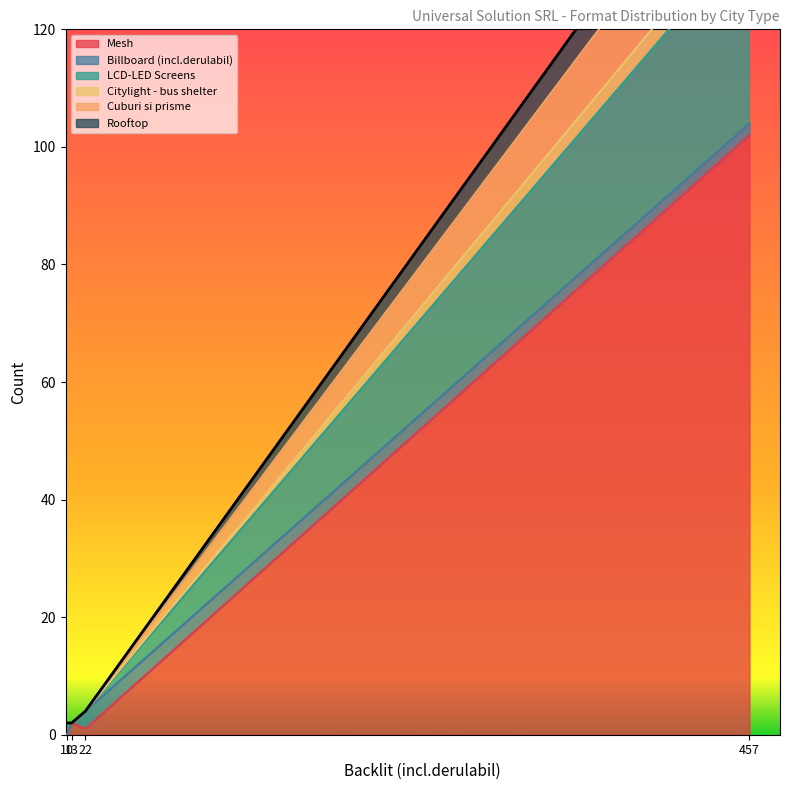

List the series in order of their peak value, lowest first.

Billboard (incl.derulabil), Citylight - bus shelter, Rooftop, Cuburi si prisme, LCD-LED Screens, Mesh